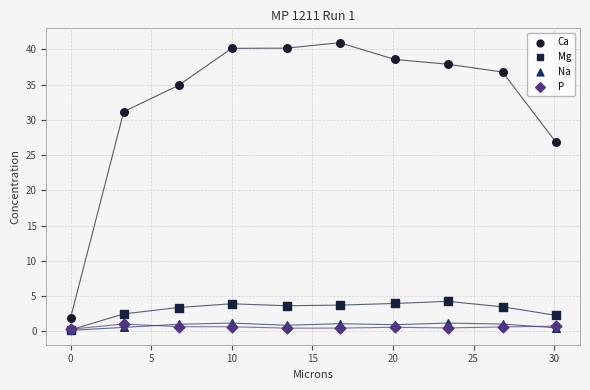

Across all series, what Y value is closest to 20?

26.9